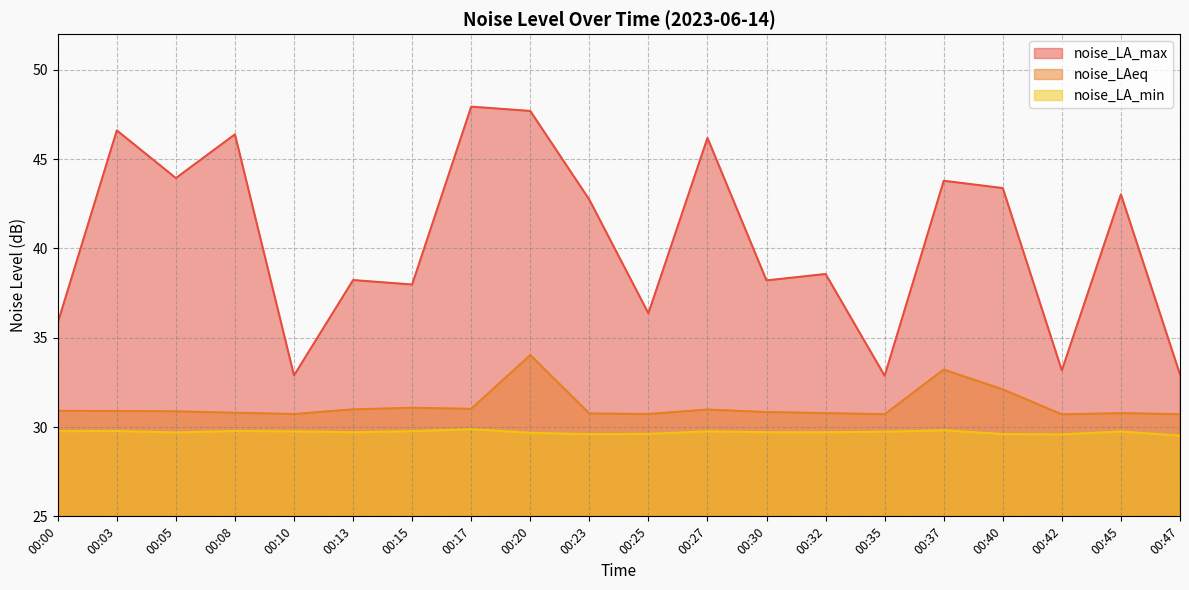

Which series has the largest total across all categories?

noise_LA_max